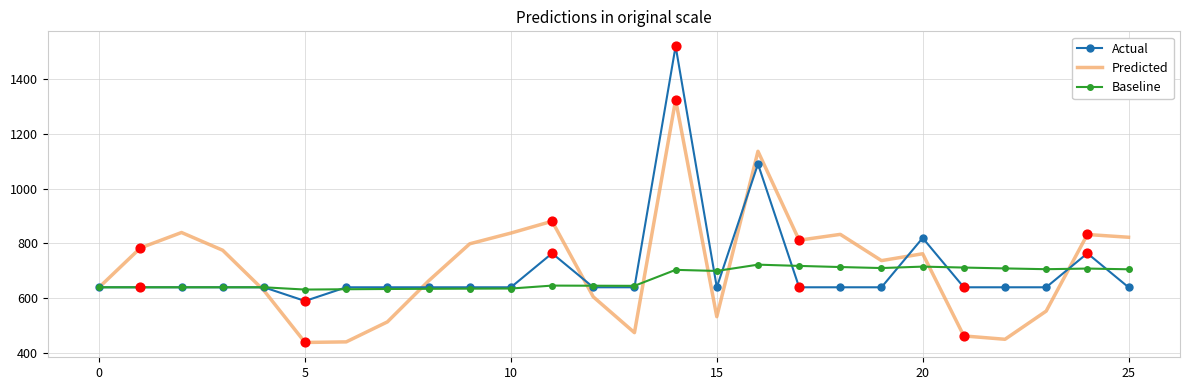

Rank the series by their maximum value, from highest to lowest.

Actual, Predicted, Baseline